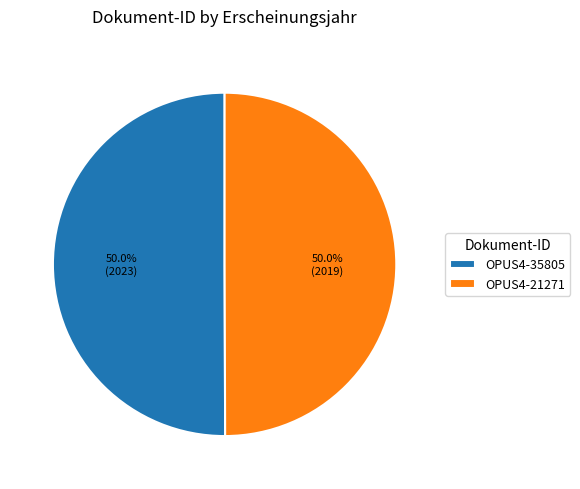

What percentage is NOT represented by OPUS4-21271?

50.0%